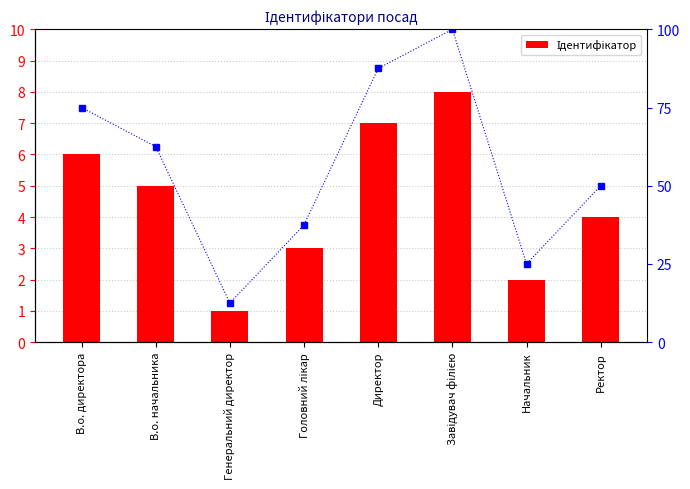

Between В.о. начальника and Завідувач філією, which series saw the biggest shift?

% від максимуму